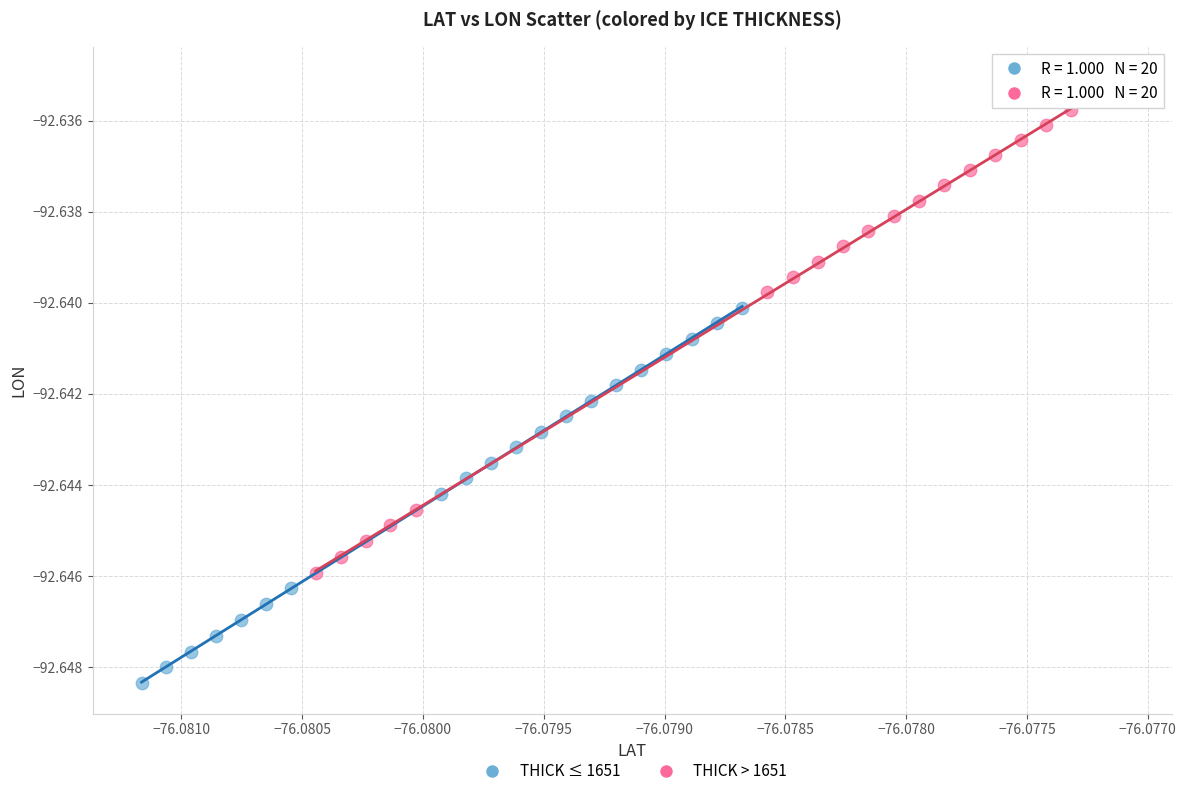

Which series reaches the minimum Y coordinate?

THICK ≤ 1651